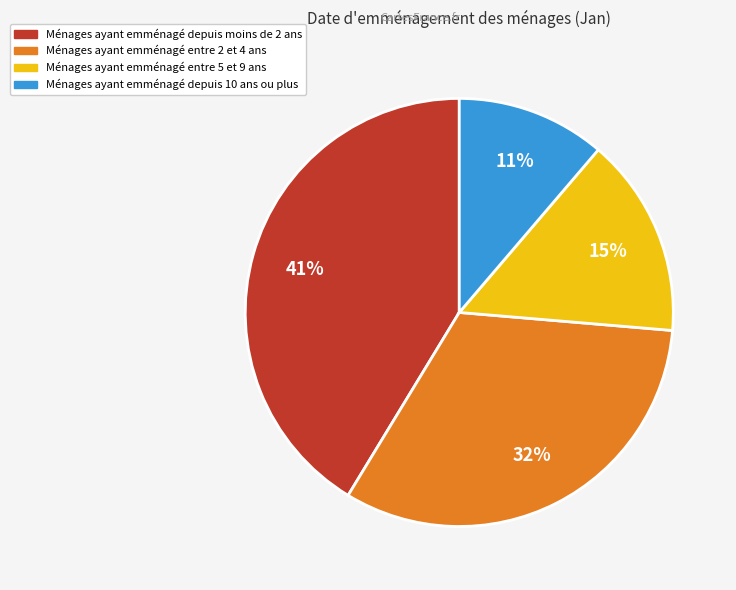

Is there a majority slice in this chart?

No